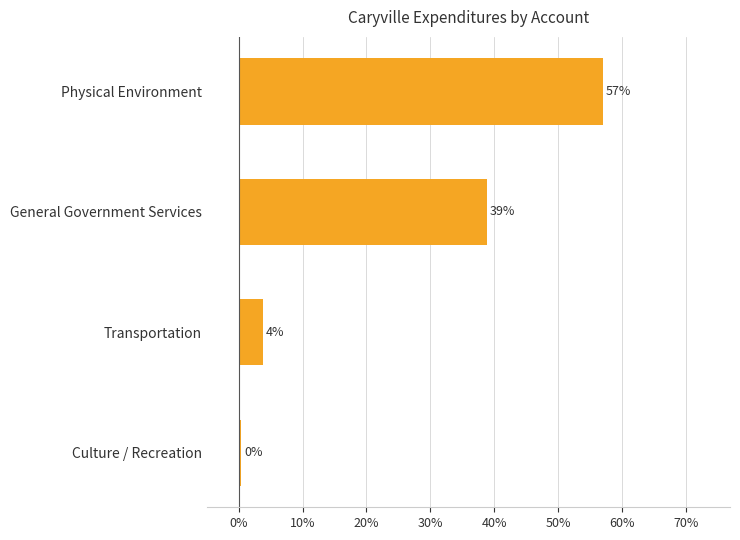

Which has a higher value, Transportation or Physical Environment?

Physical Environment